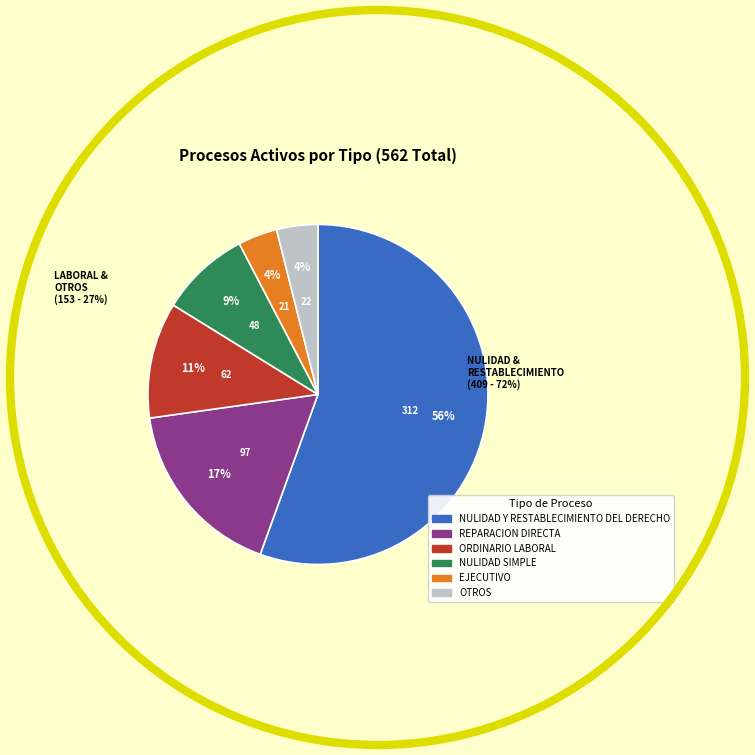

Count the number of slices in the pie.

6